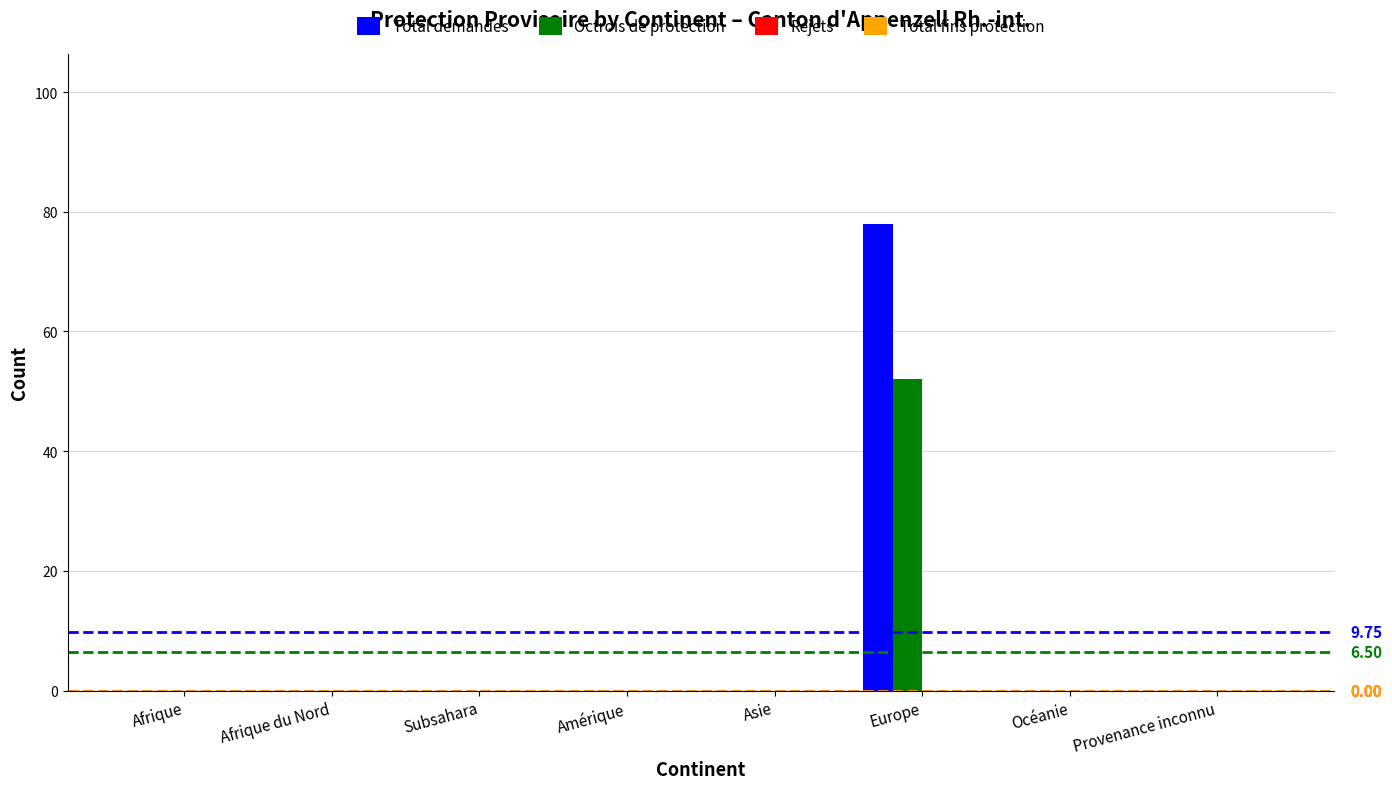

What is the difference between the Total demandes values at Asie and Europe?

78